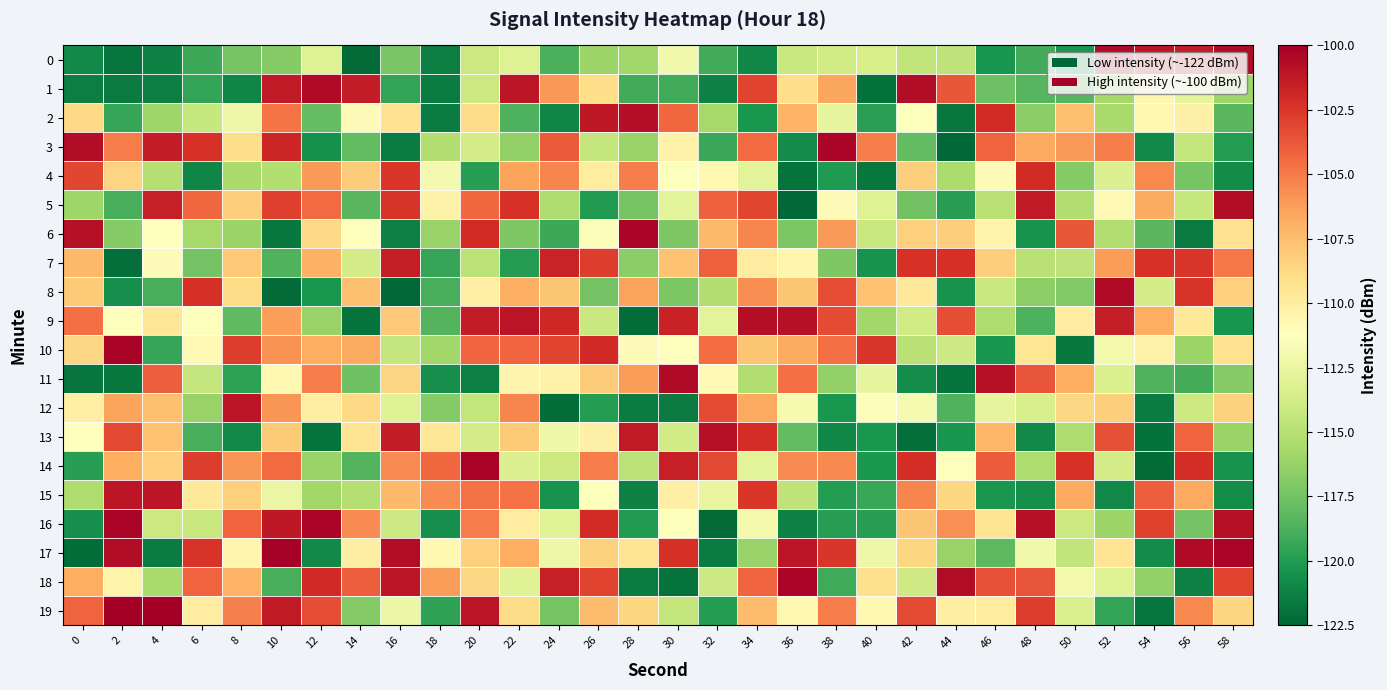

What is the smallest value displayed?

-122.4